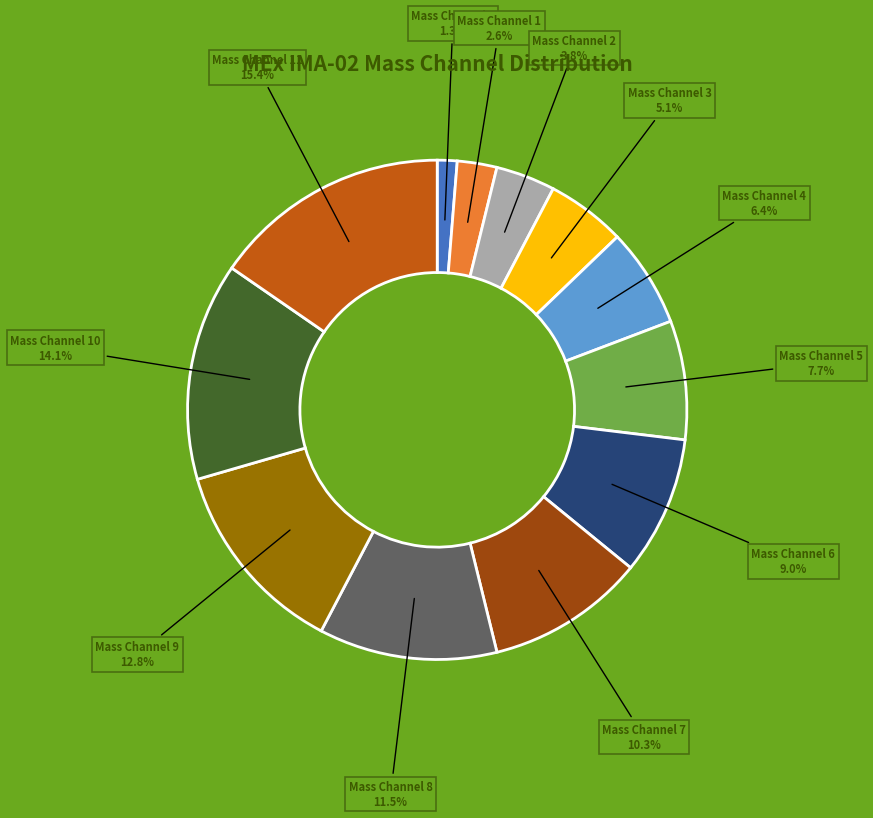

Count the number of slices in the pie.

12